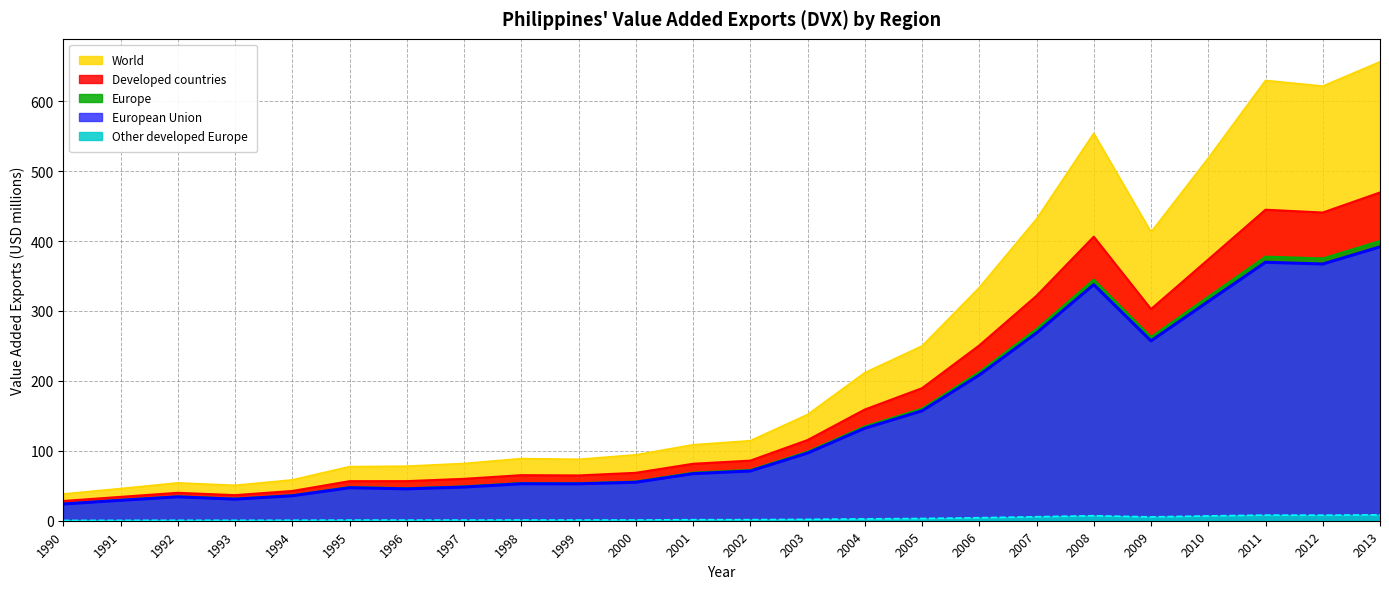

The value of Developed countries at 1992 is 39.9. True or false?

True